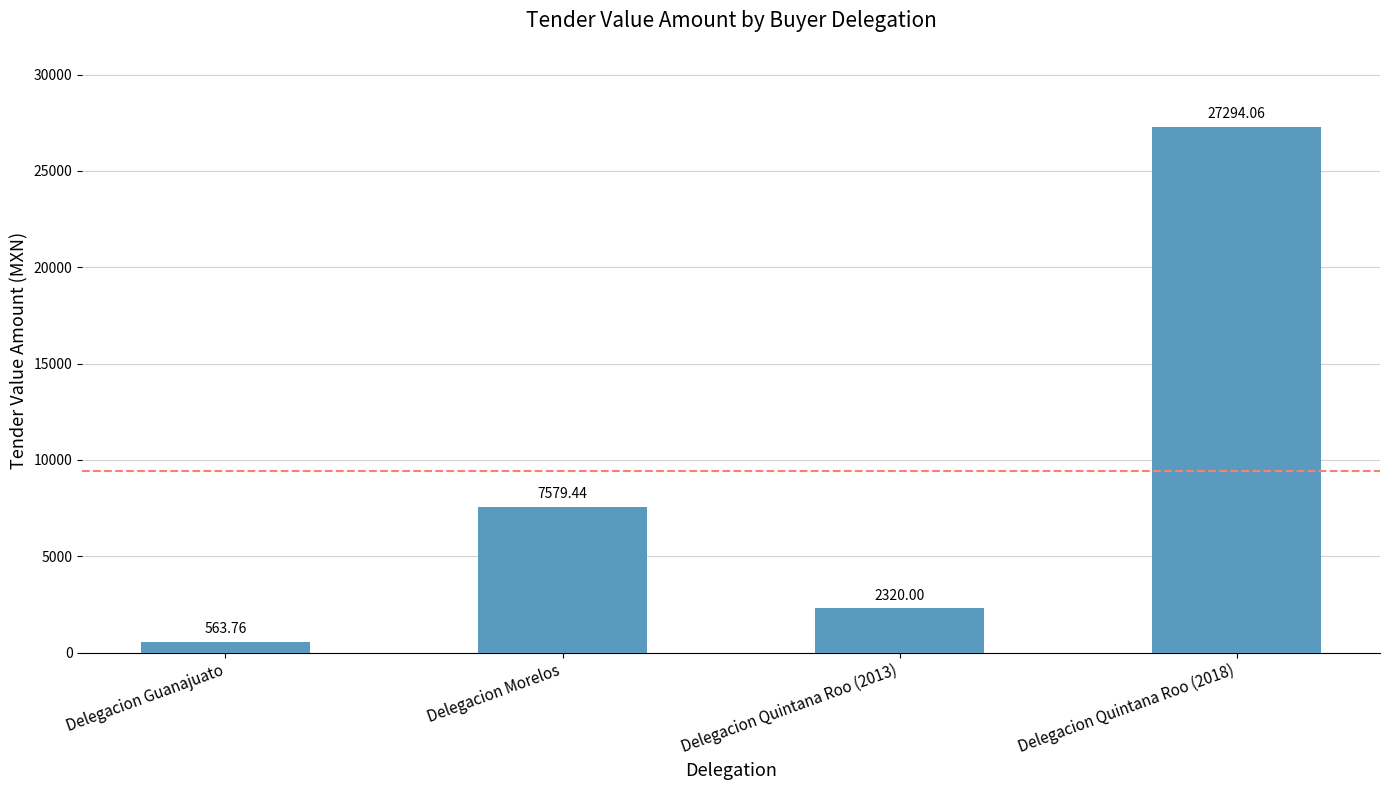

What is the maximum value shown in the chart?

27294.1